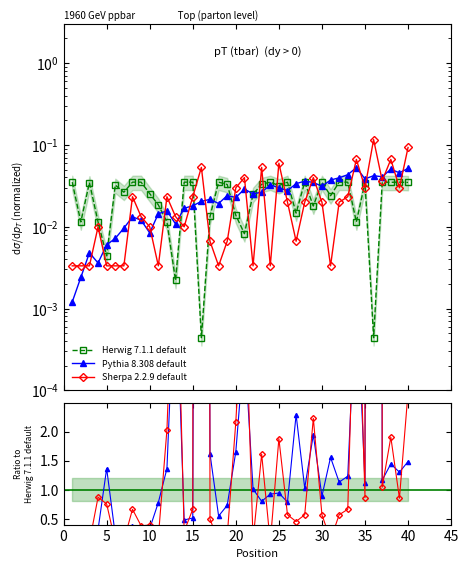

Is this an area chart (filled region under the line)?

No